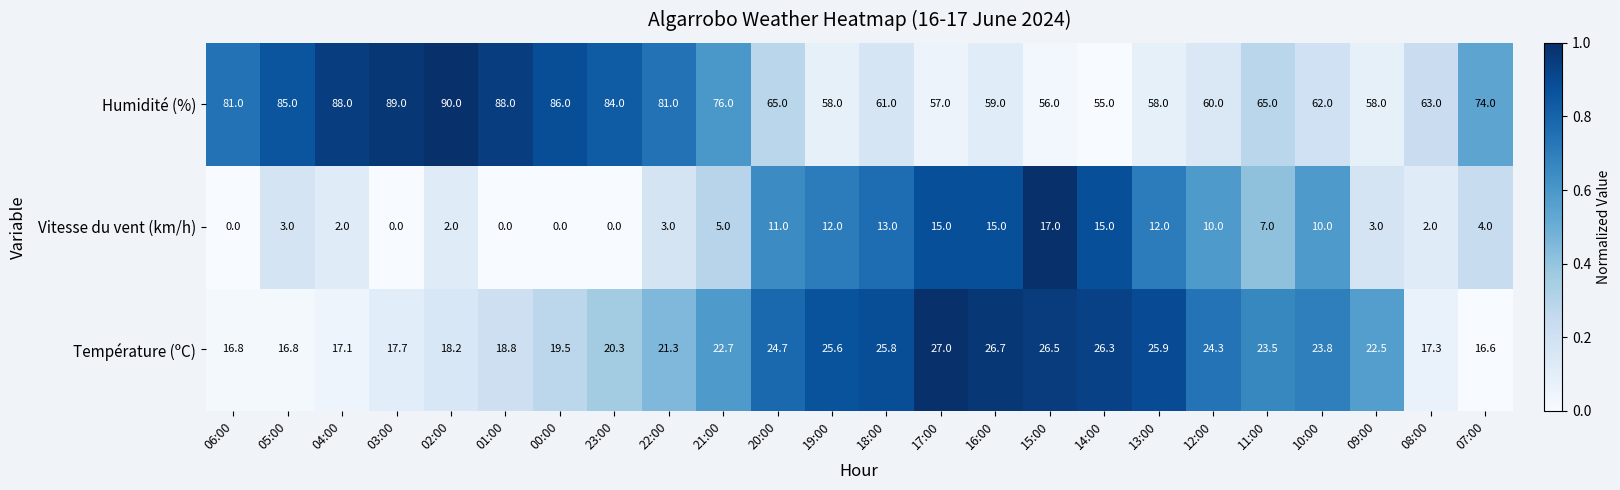

What is the highest value of the Humidité (%) series?

90.0